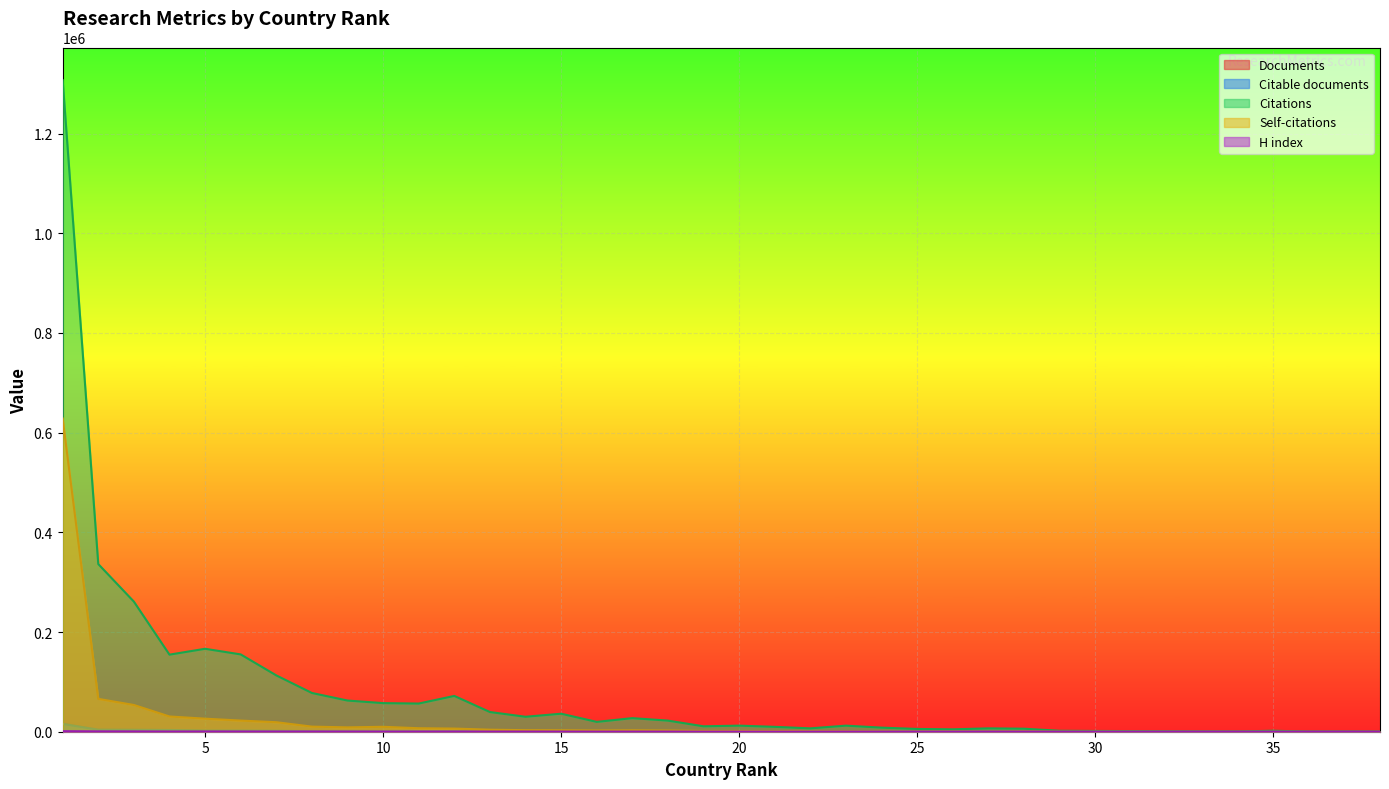

True or false: Citations and Citable documents intersect in this chart.

False